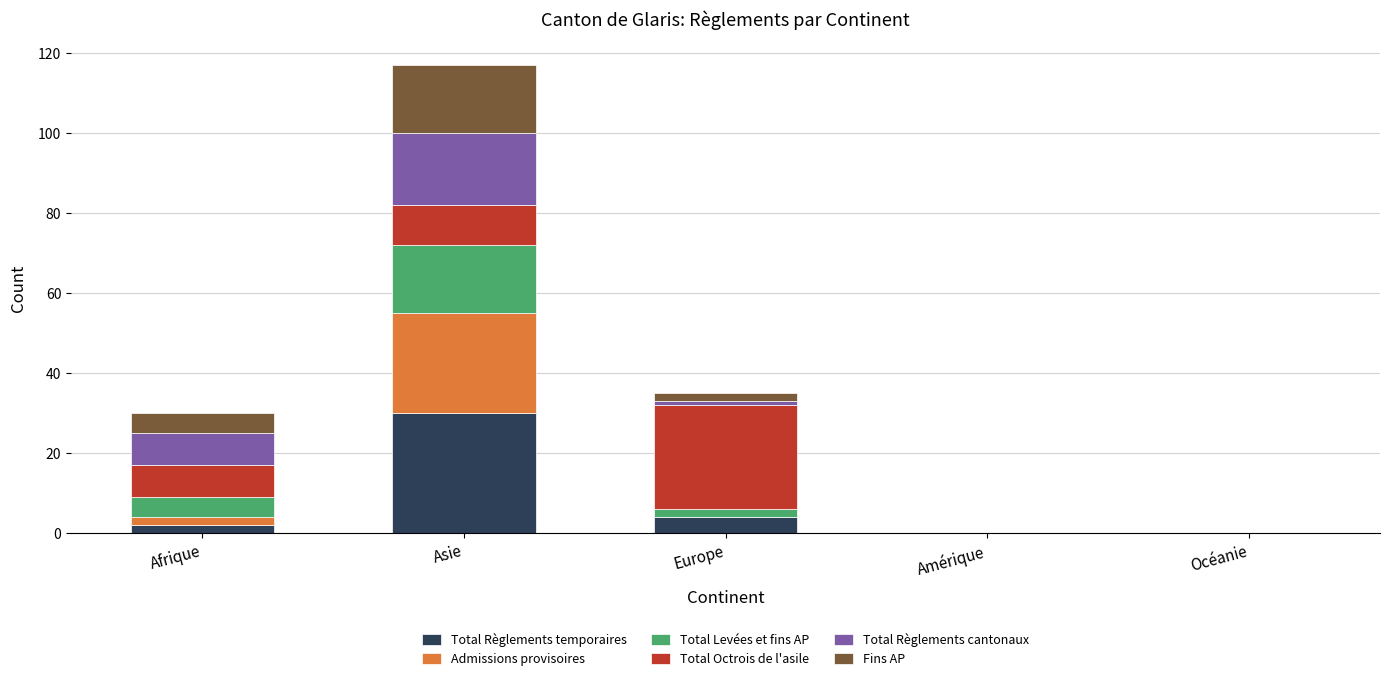

At which category is the sum across all series the highest?

Asie